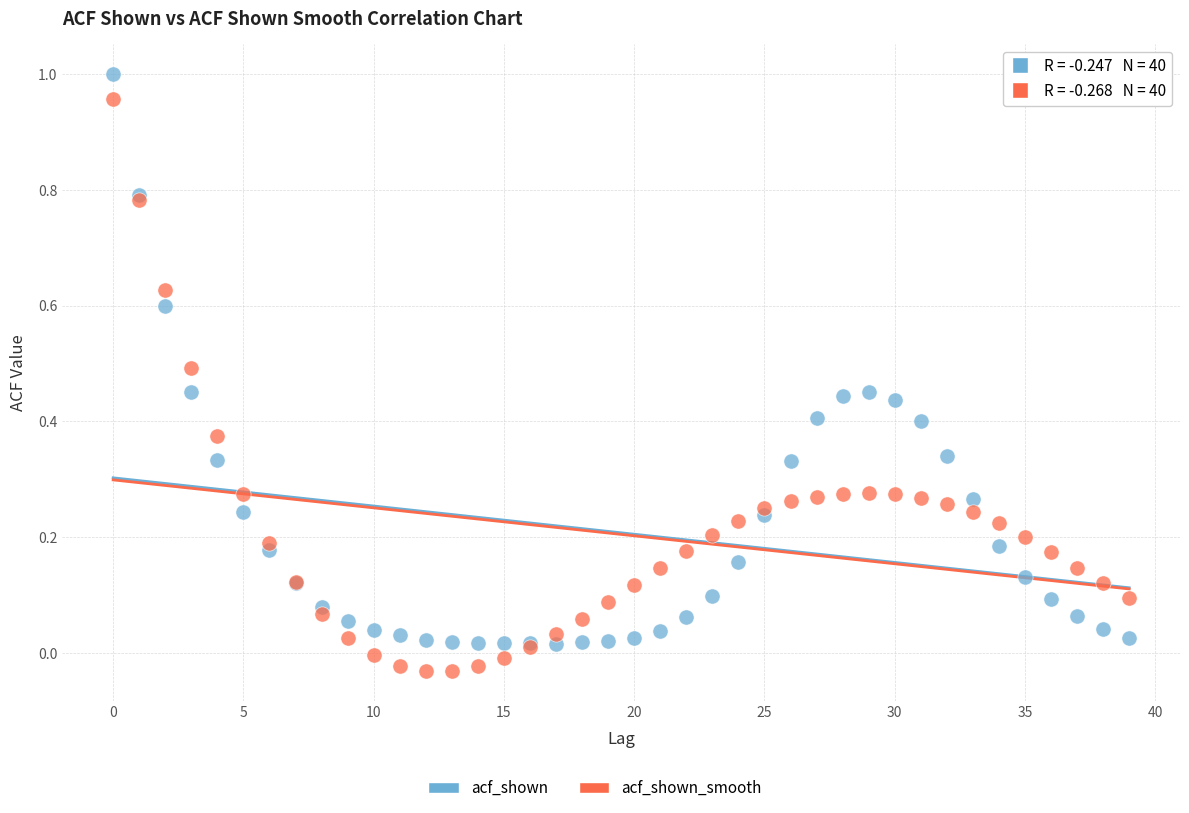

Which series contains the lowest Y value?

acf_shown_smooth